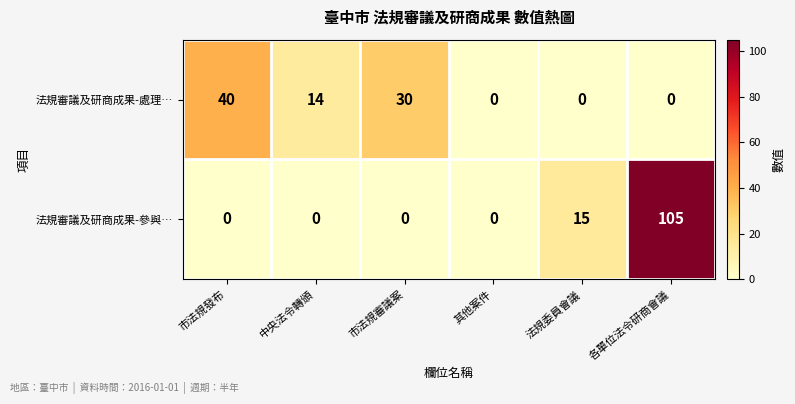

The 法規審議及研商成果-處理… series shows 23 at 各單位法令研商會議. True or false?

False